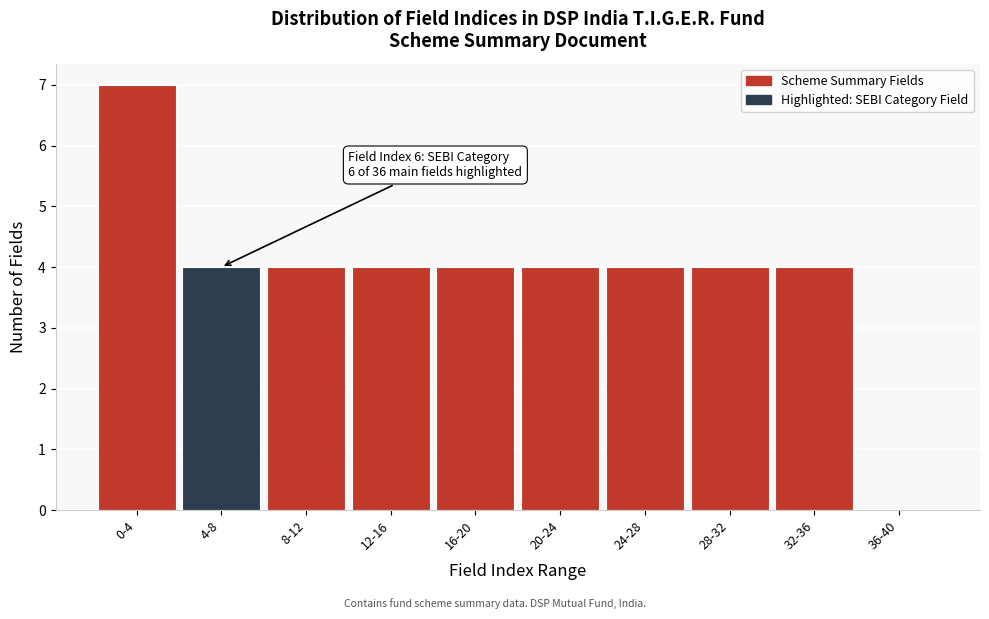

Reading left to right, extract all data points from this chart.

0-4=7	4-8=4	8-12=4	12-16=4	16-20=4	20-24=4	24-28=4	28-32=4	32-36=4	36-40=0